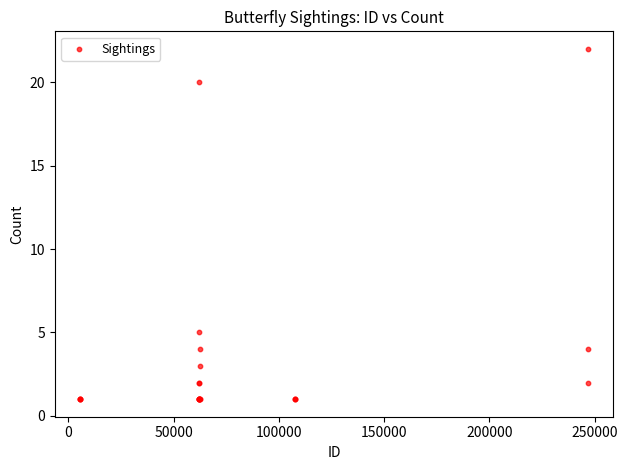

What Y value in the scatter plot is closest to 11?

5